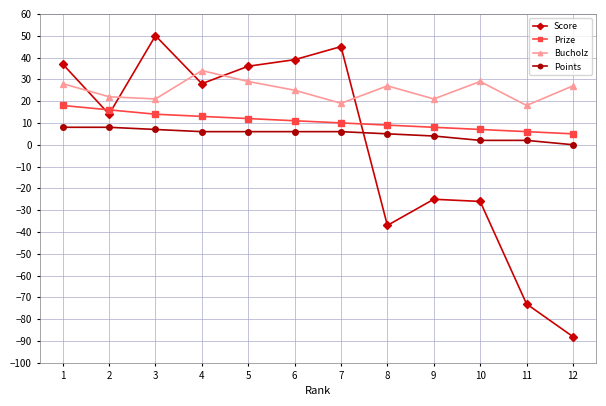

What is the sum of all Prize values?

129